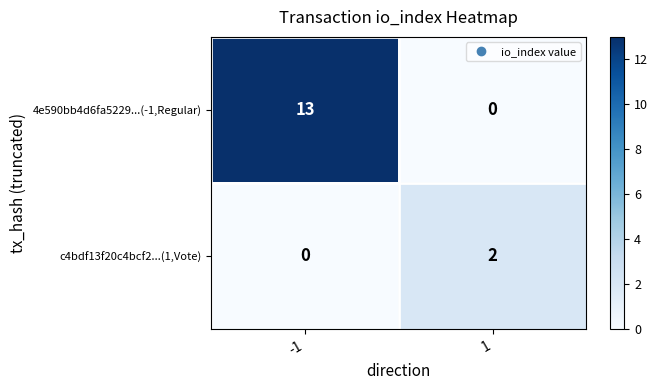

What is the maximum value shown in the chart?

13